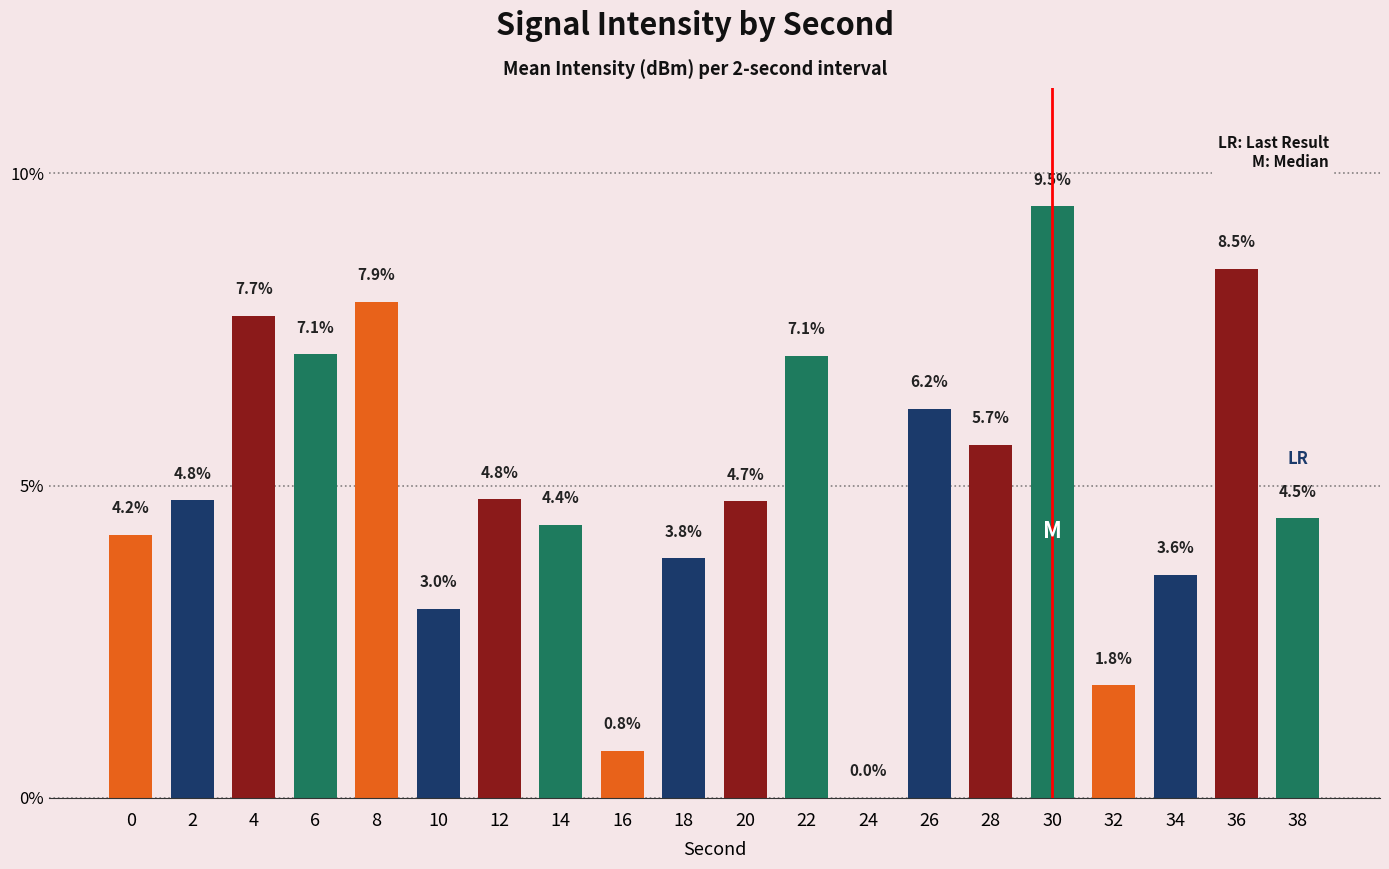

The value at 6 is 7.1. True or false?

True